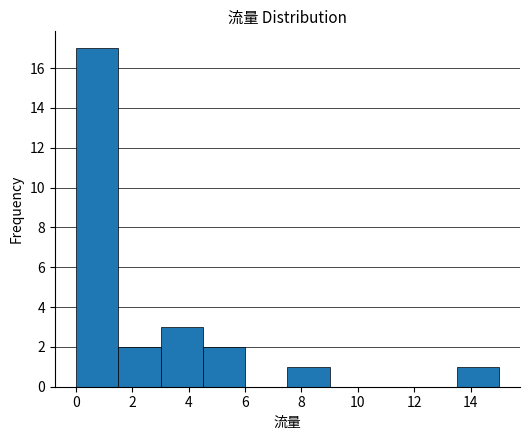

How tall is the bar that spans 0.0 to 1.5 on the x-axis? Neither the bar edges nor the heights are printed on the chart, so give them approximately, as read against the axes.

17